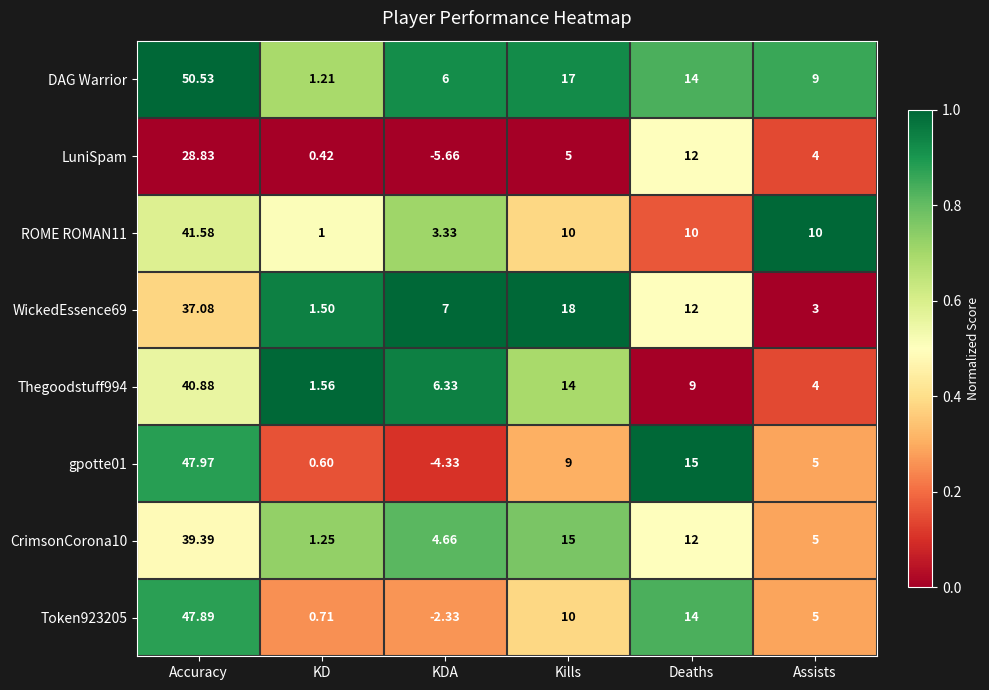

Which category has the lowest value in the ROME ROMAN11 series?

KD